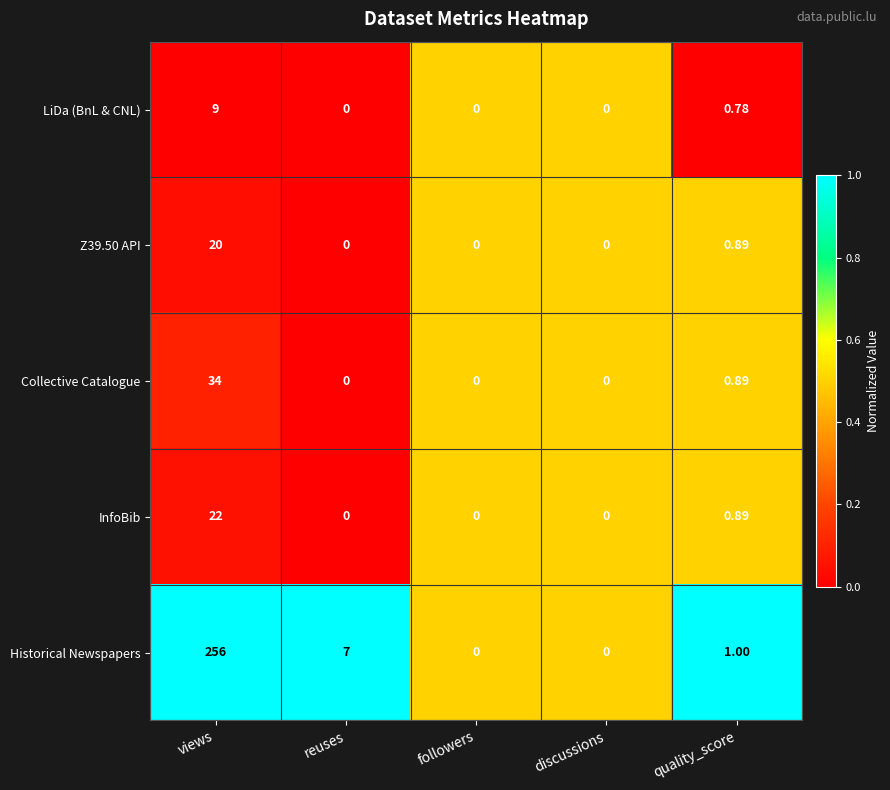

Between discussions and quality_score, which series saw the biggest shift?

Historical Newspapers